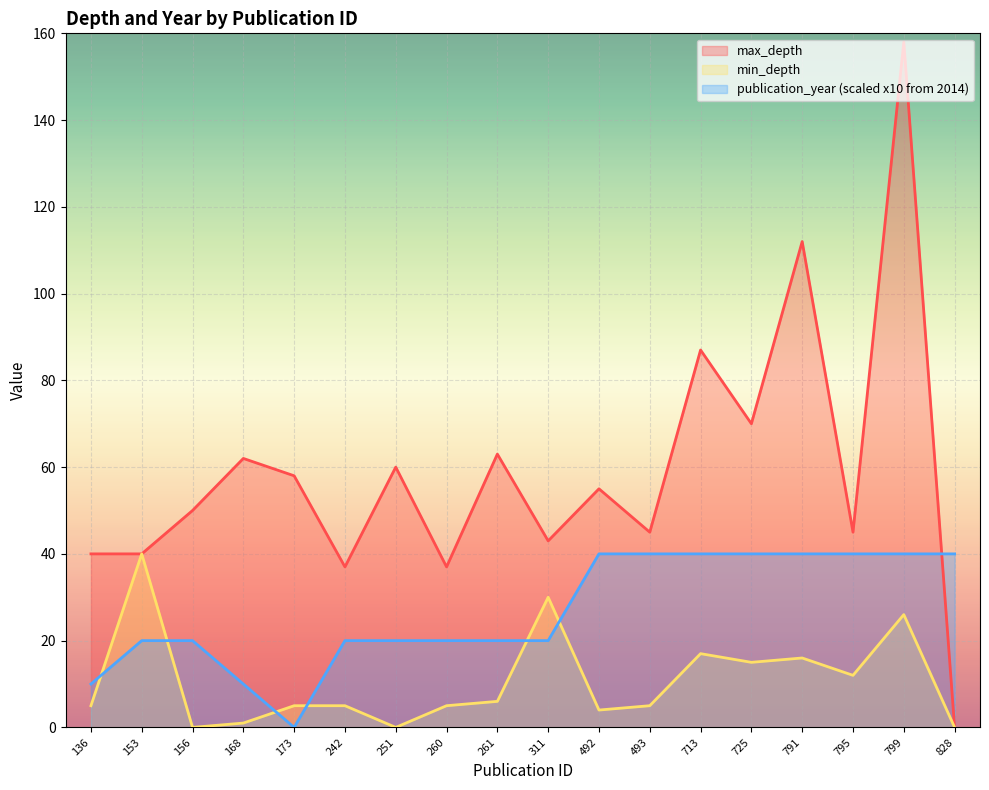

What are all the series names shown in the legend?

max_depth, min_depth, publication_year (scaled x10 from 2014)